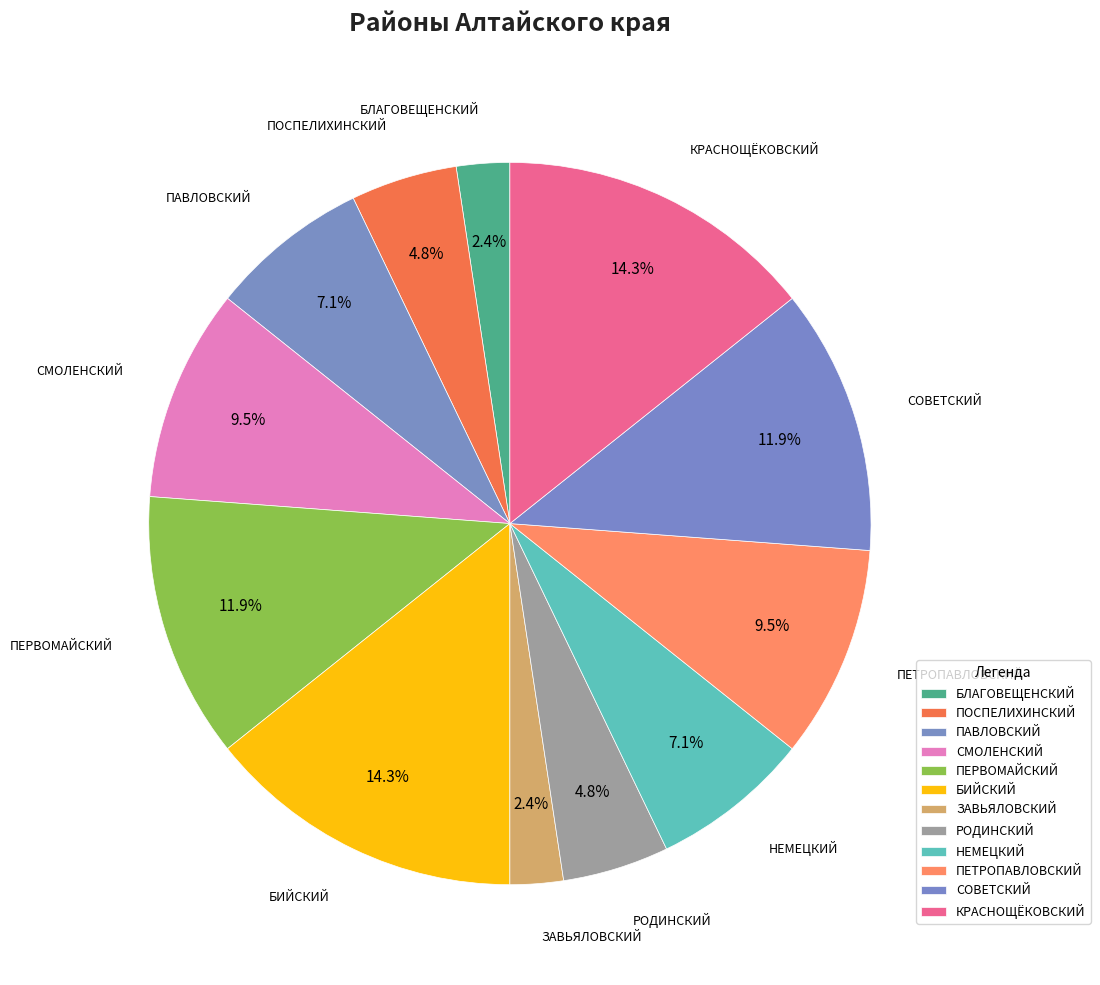

To the nearest percent, what percentage of the pie is СОВЕТСКИЙ?

12%